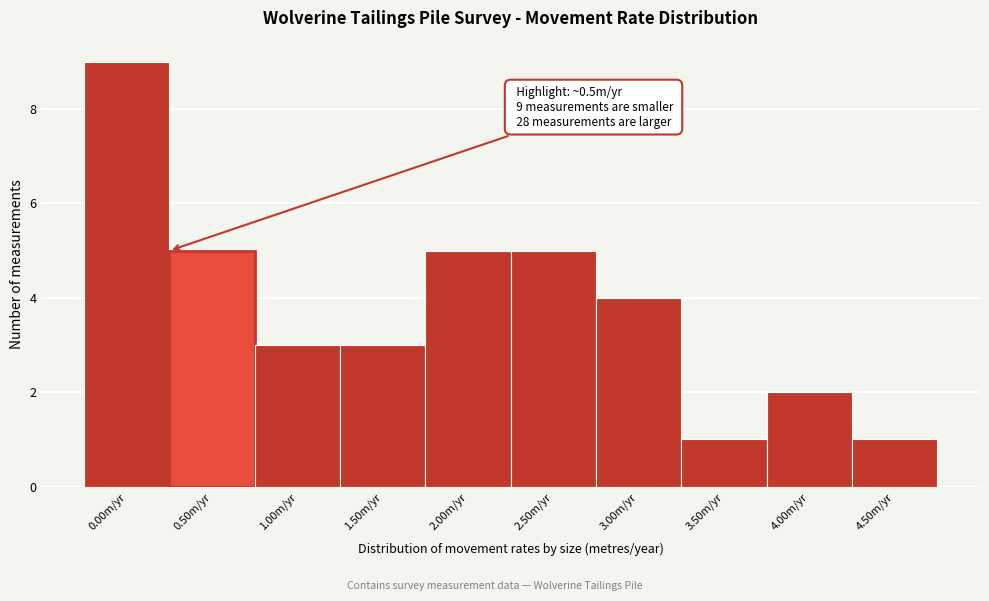

Reading left to right, transcribe all the data shown in this chart.

0.00m/yr=9	0.50m/yr=5	1.00m/yr=3	1.50m/yr=3	2.00m/yr=5	2.50m/yr=5	3.00m/yr=4	3.50m/yr=1	4.00m/yr=2	4.50m/yr=1